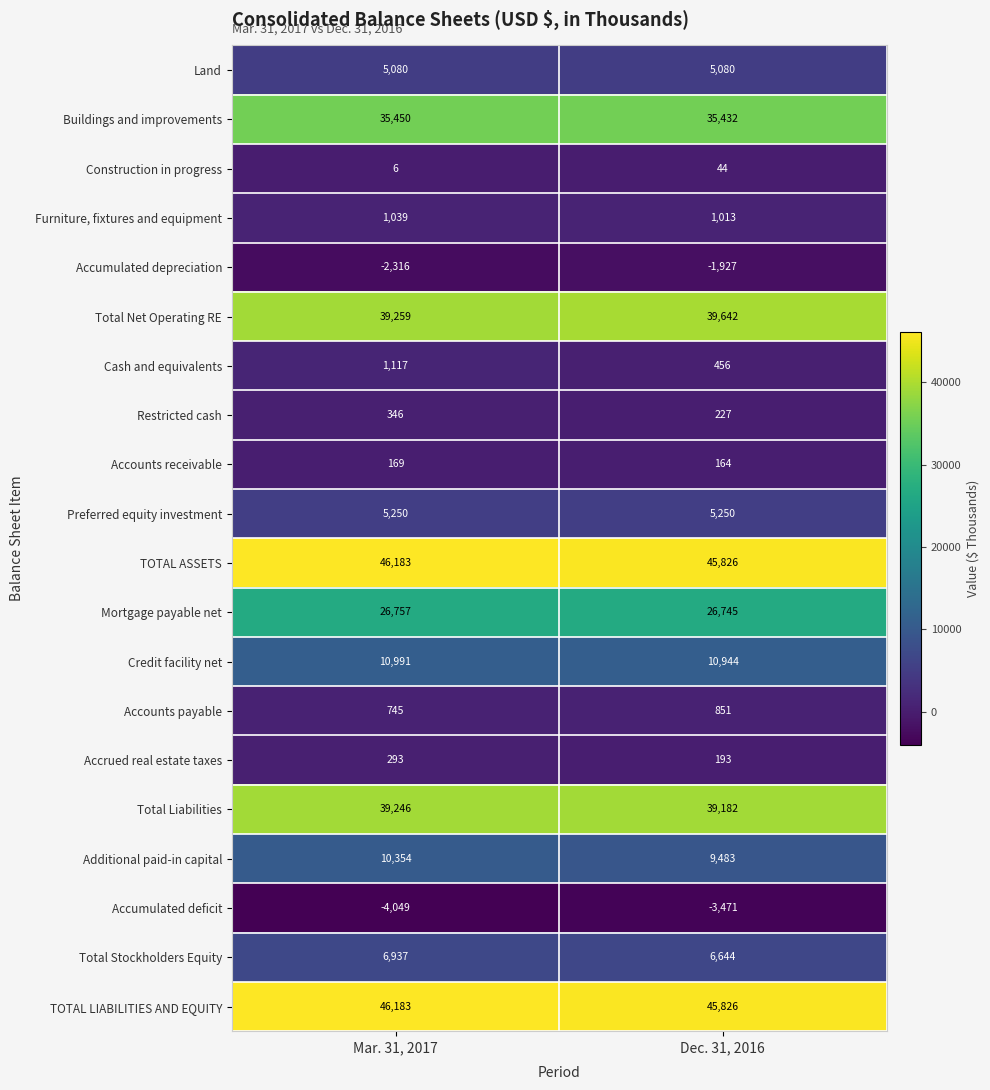

What is the sum of the Additional paid-in capital values at Mar. 31, 2017 and Dec. 31, 2016?

19837